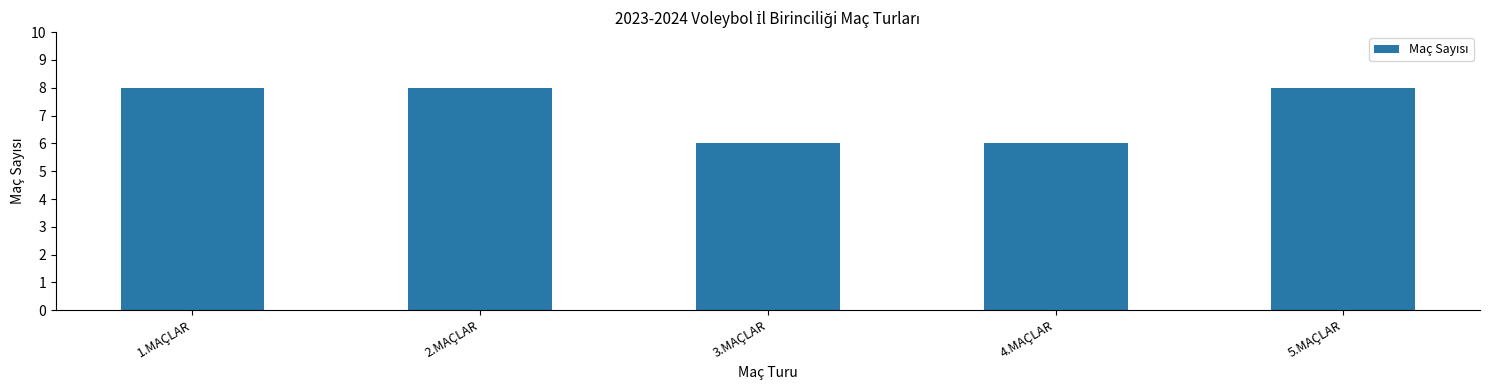

The value at 1.MAÇLAR is 8. True or false?

True